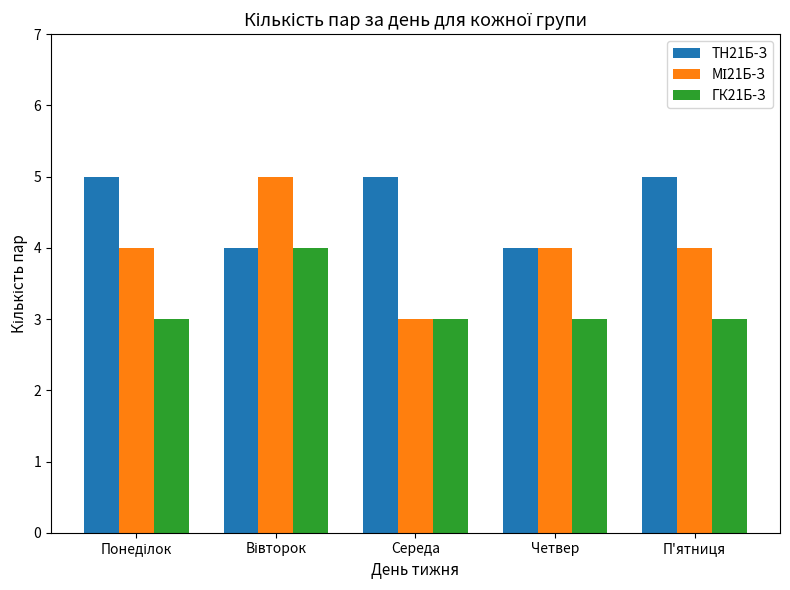

How many ТН21Б-З values are between 4 and 5?

5